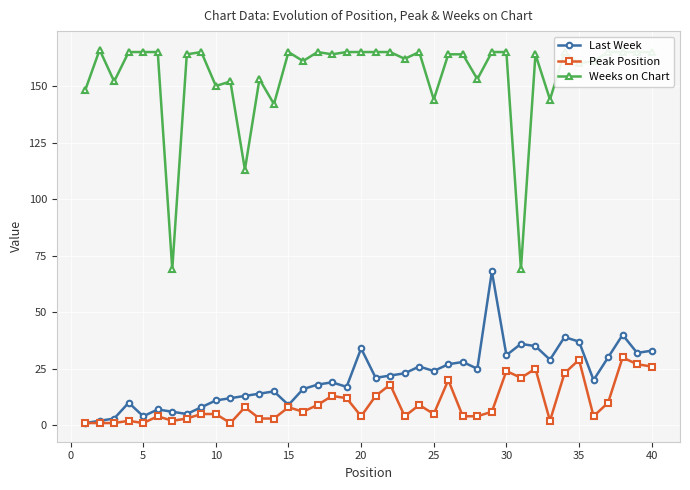

Which series has the largest range (max minus min)?

Weeks on Chart